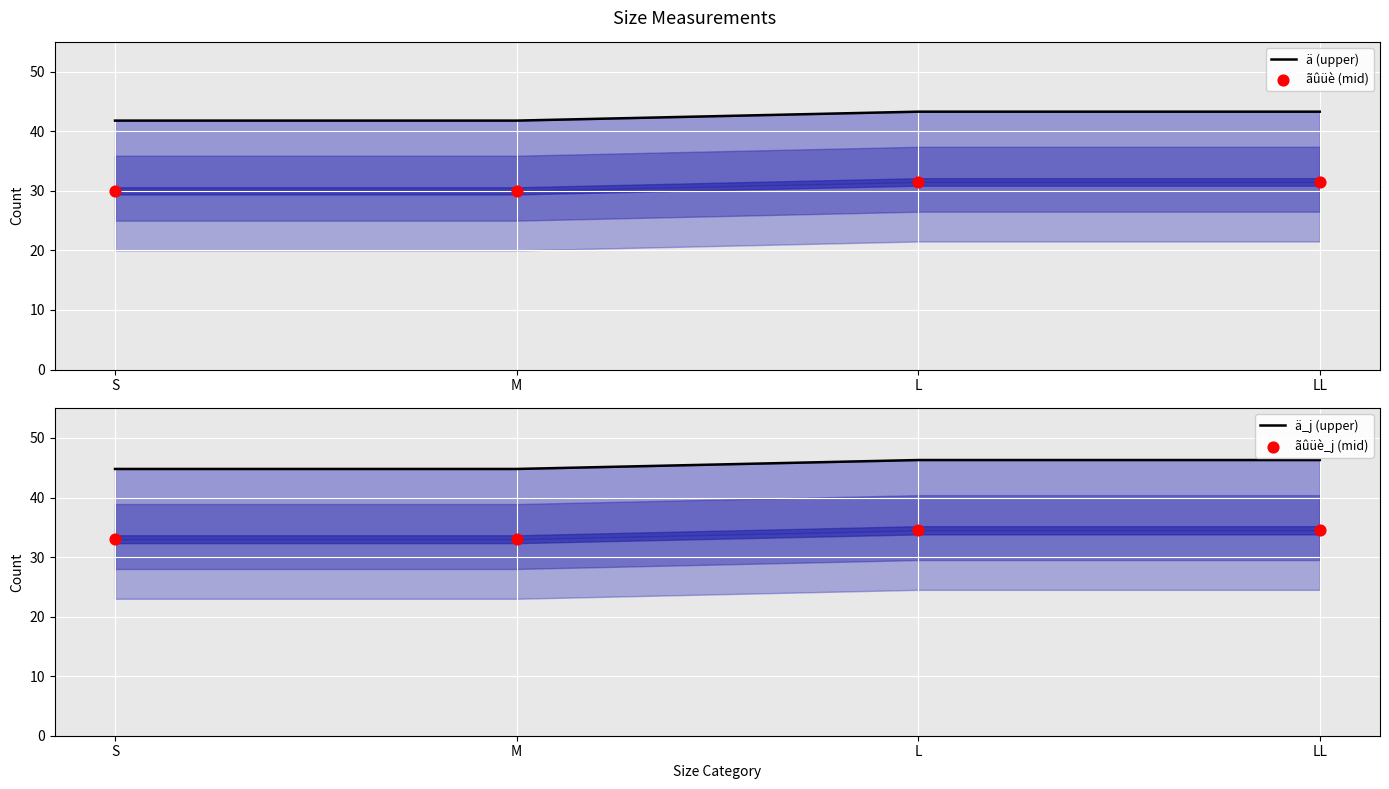

Which series has the largest Y range (max minus min)?

ä (upper)